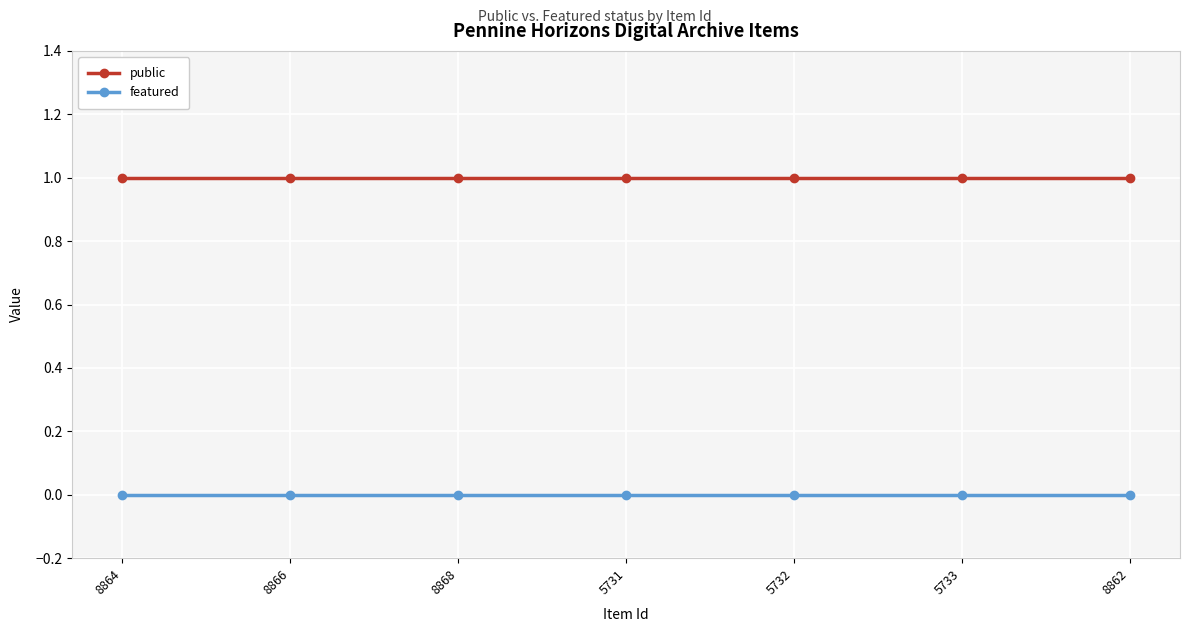

What is the approximate value of public at 8868?

1